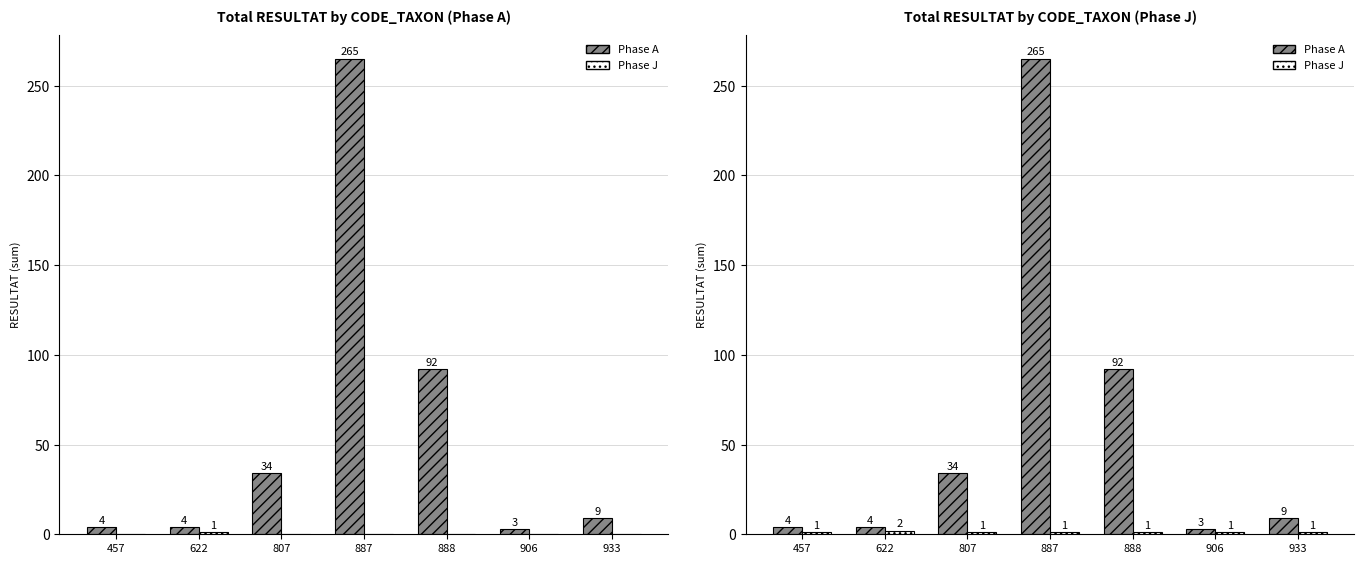

At which label does Phase A first exceed 9?

807